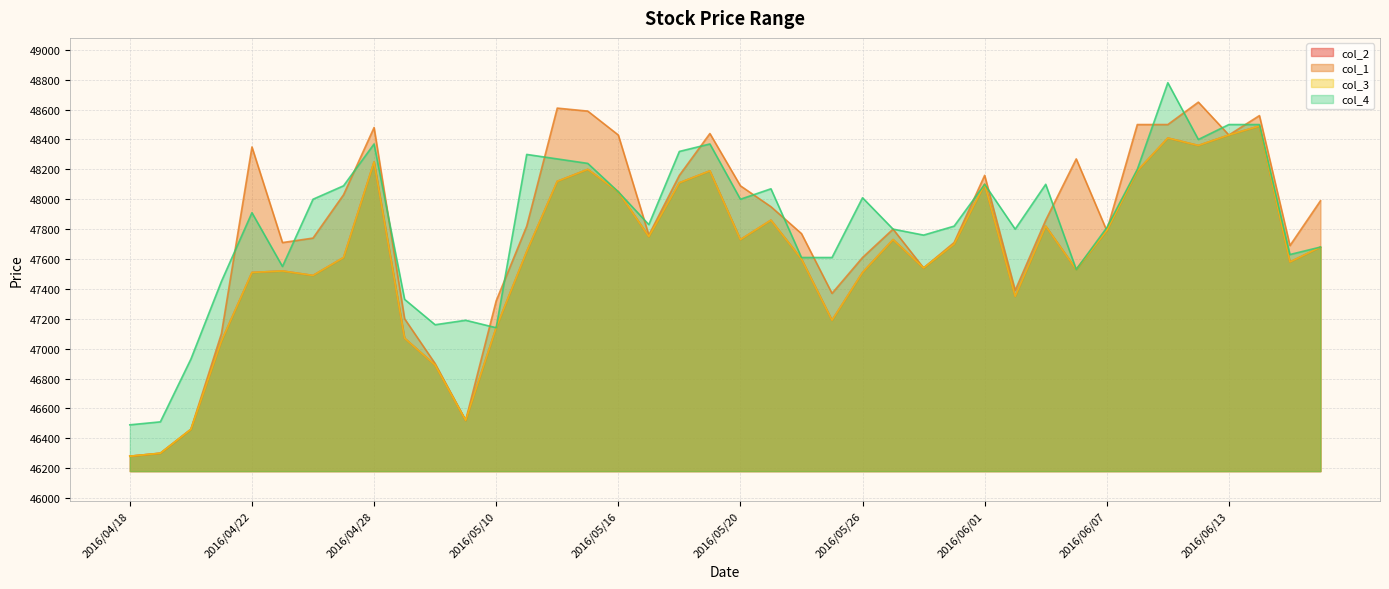

Does the chart display data point markers on the line(s)?

No